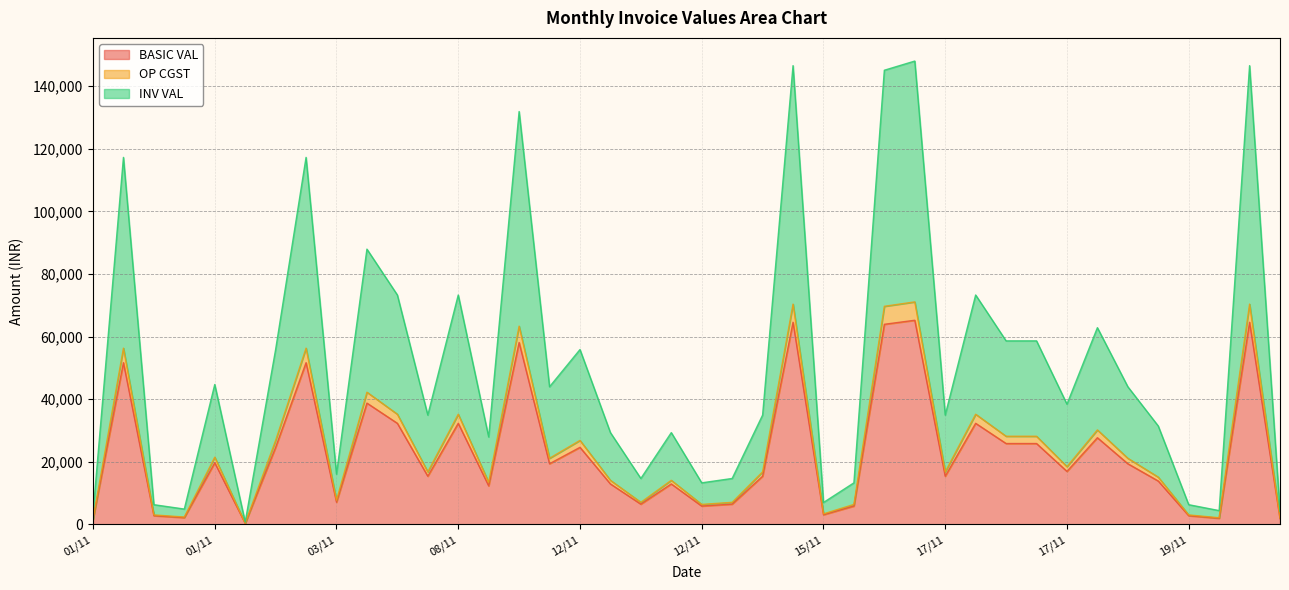

True or false: INV VAL and OP CGST intersect in this chart.

False